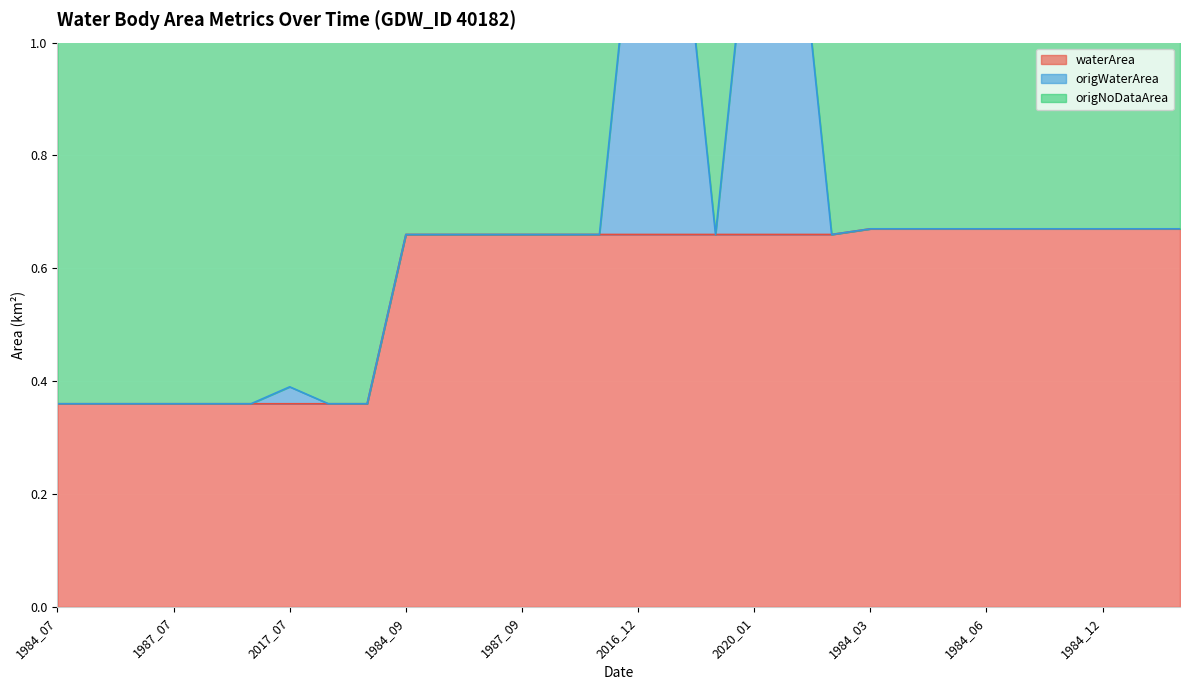

What is the total value across all series at 2020_01?

1.3